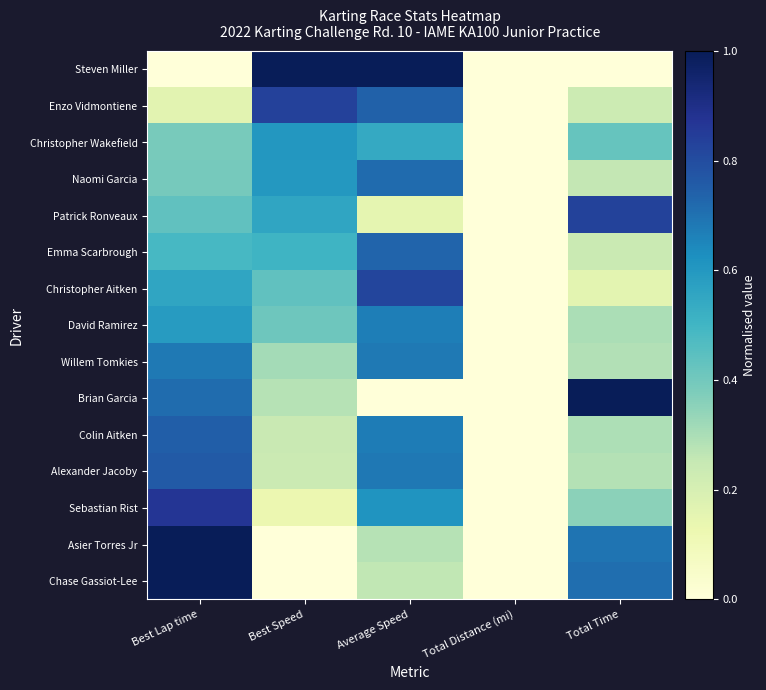

What is the total value across all series at Best Lap time?

8.8